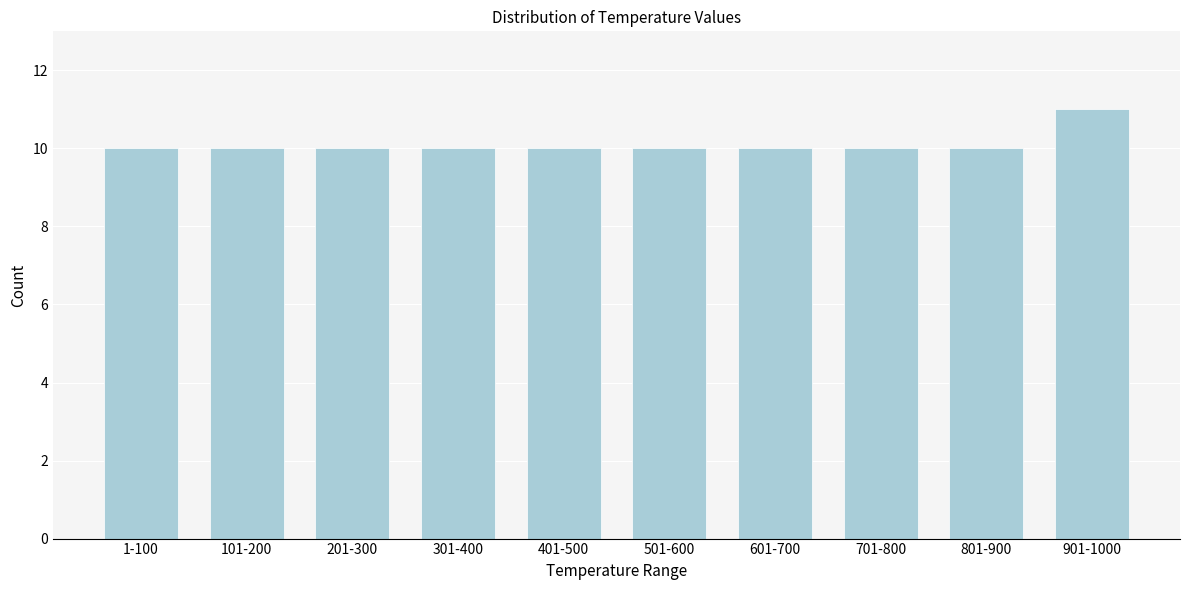

Reading right to left, transcribe all the data shown in this chart.

11	10	10	10	10	10	10	10	10	10